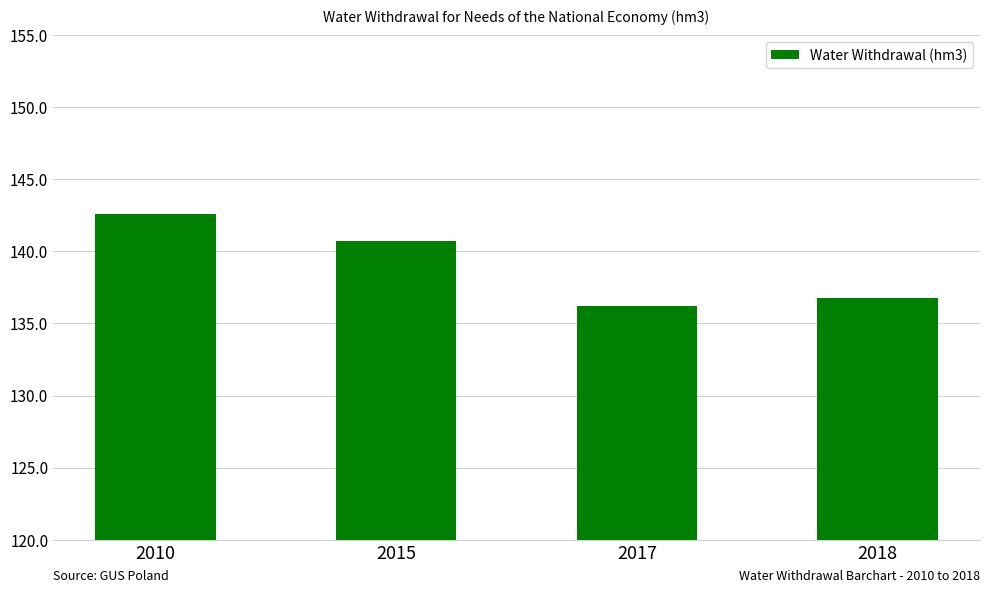

How many data points are above 140?

2